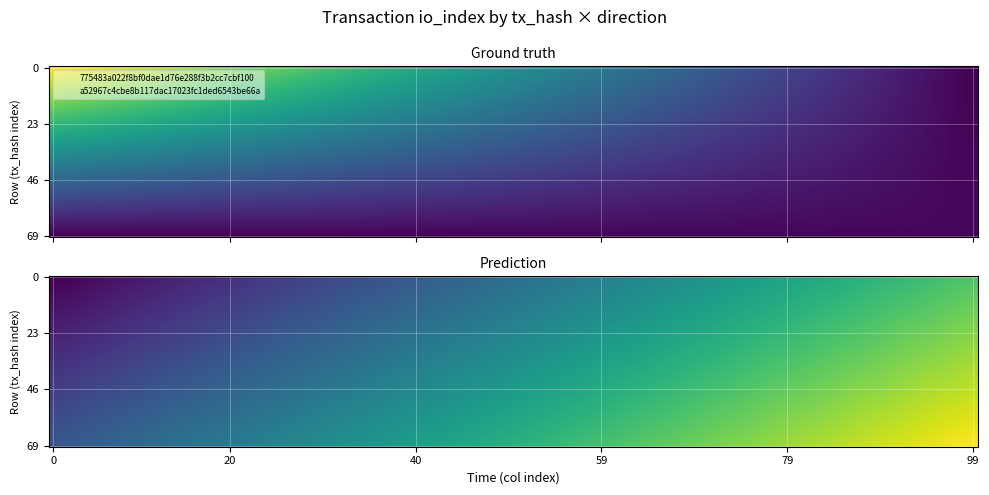

The a52967c4cbe8b117dac17023fc1ded6543be66a series shows 2 at io_index. True or false?

True